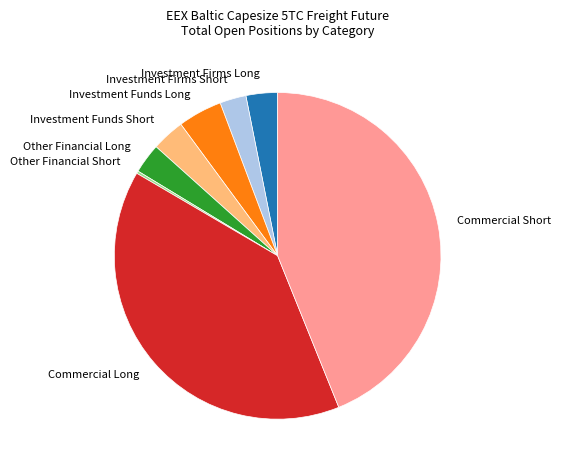

Do Investment Firms Long and Investment Funds Short together represent more than half of the pie?

No